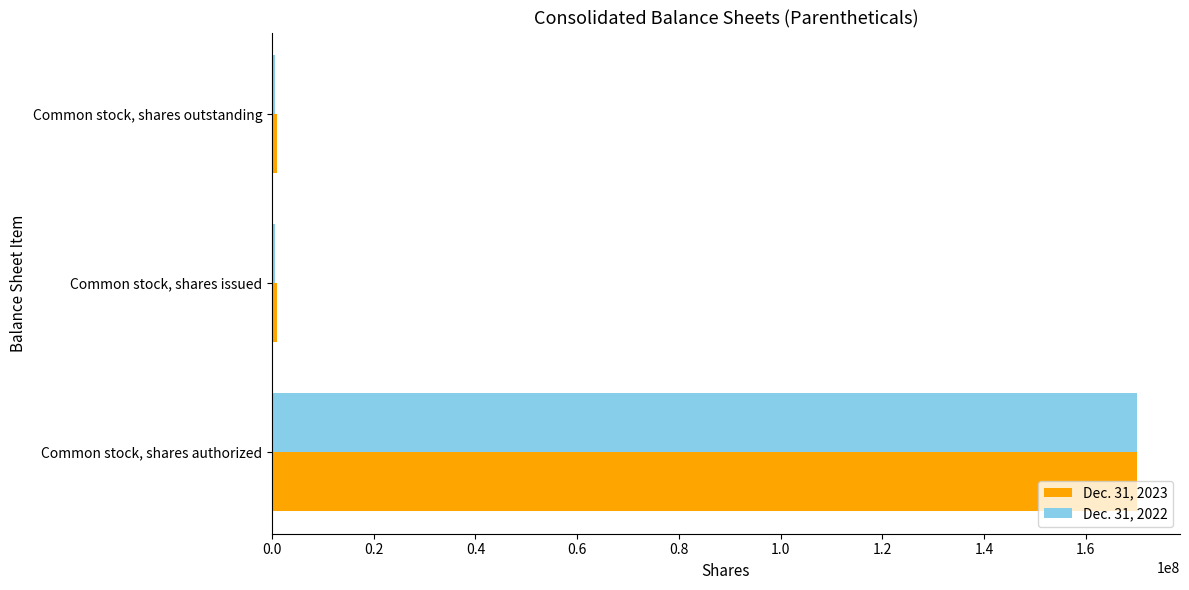

What is the greatest value displayed?

170000000